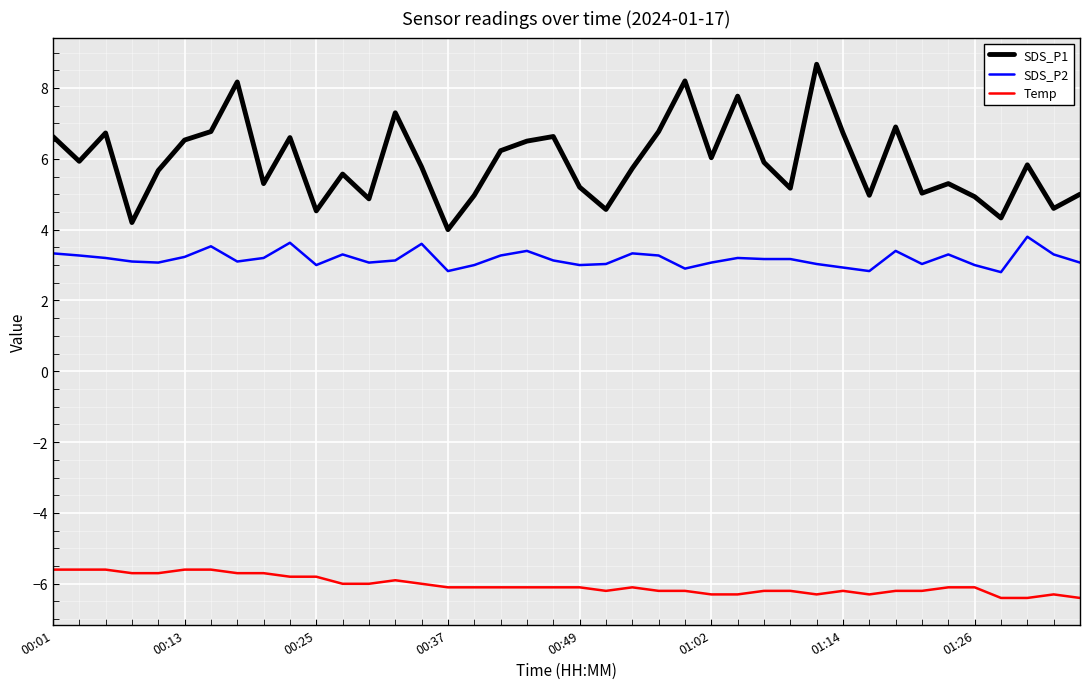

List the series in order of their peak value, lowest first.

Temp, SDS_P2, SDS_P1